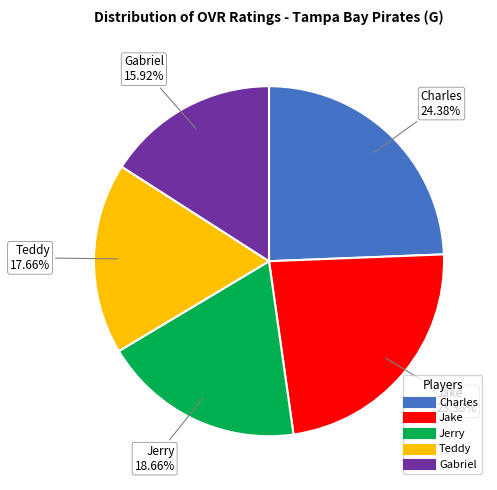

To the nearest percent, what percentage of the pie is Charles?

24%